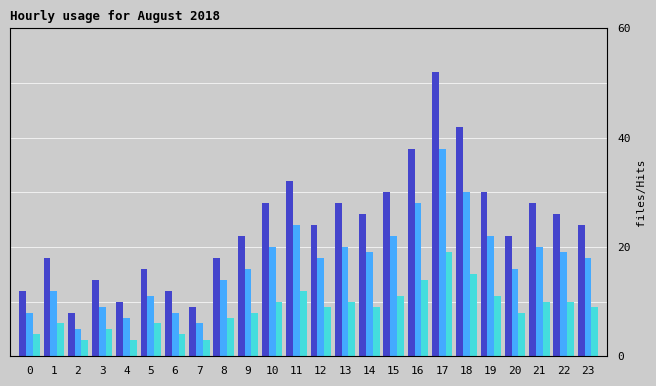

Which label corresponds to the largest value in the chart?

17